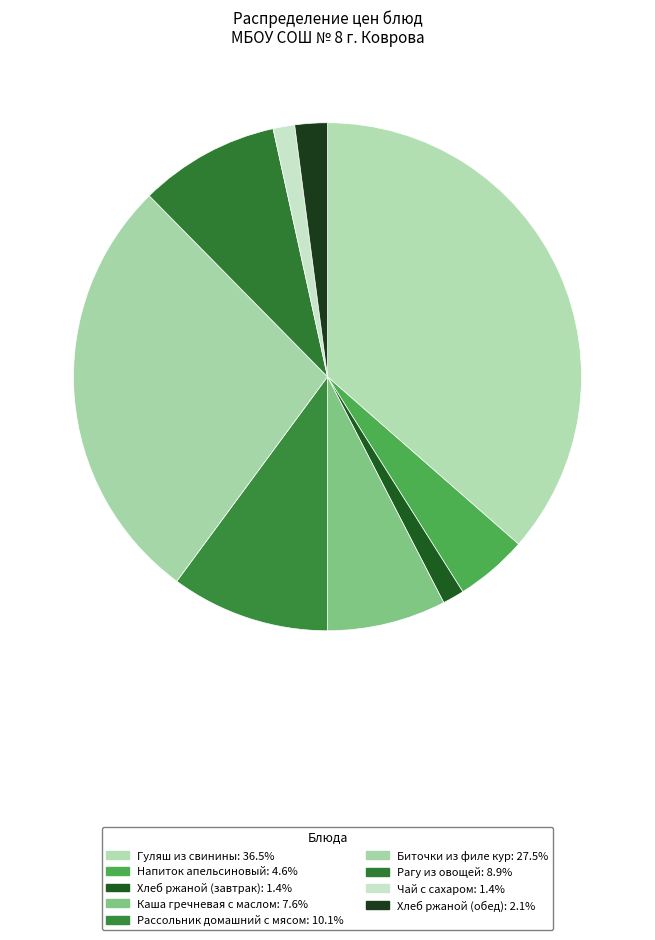

What is the largest slice in the pie chart?

Гуляш из свинины